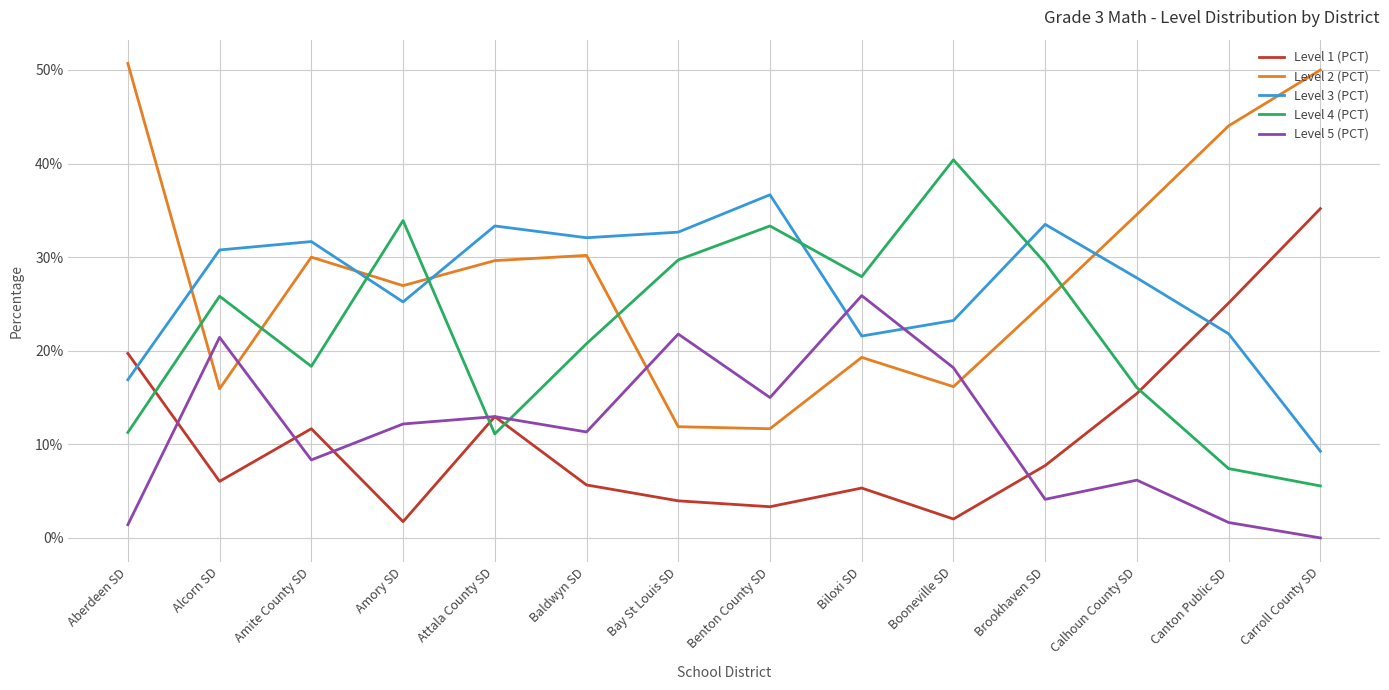

At Benton County SD, list the series in order from smallest to largest.

Level 1 (PCT), Level 2 (PCT), Level 5 (PCT), Level 4 (PCT), Level 3 (PCT)